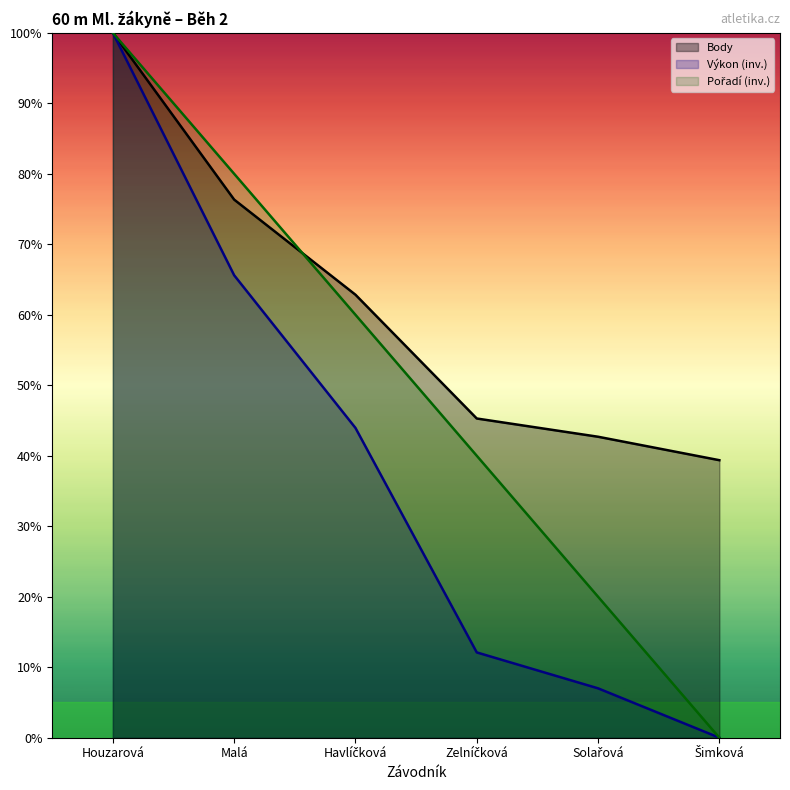

Which series has the largest total across all categories?

Body